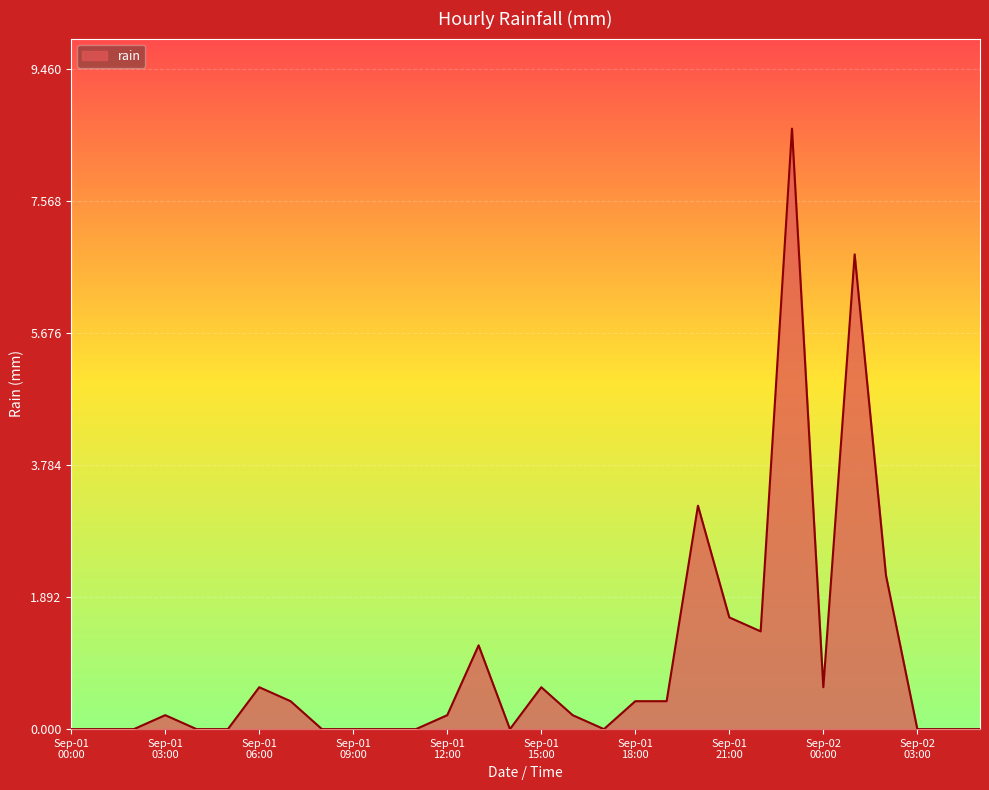

What is the difference between the maximum and minimum values?

8.6